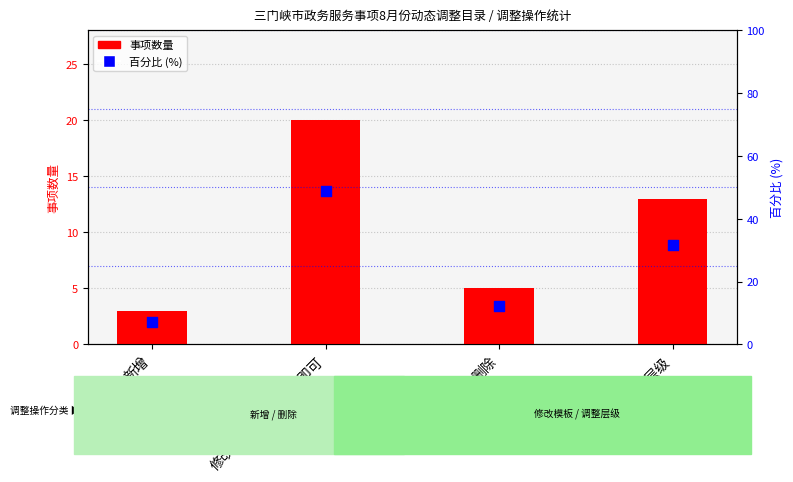

At which category is the sum across all series the highest?

修改模板，点击同步即可